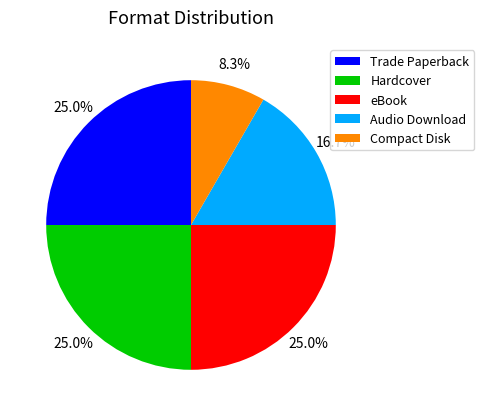

Which slice is the smallest?

Compact Disk